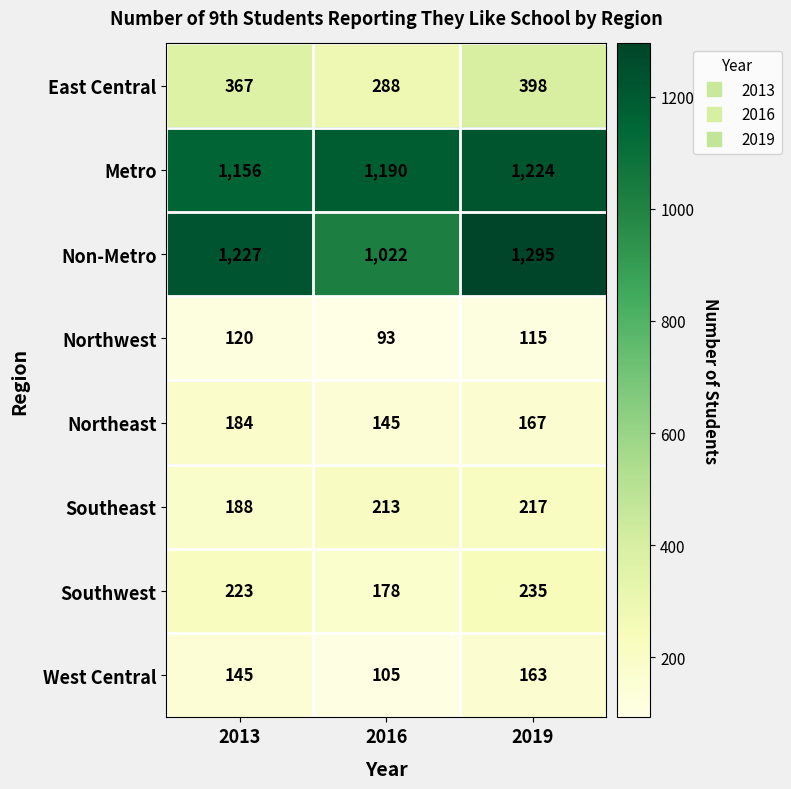

How many series are shown in this chart?

8